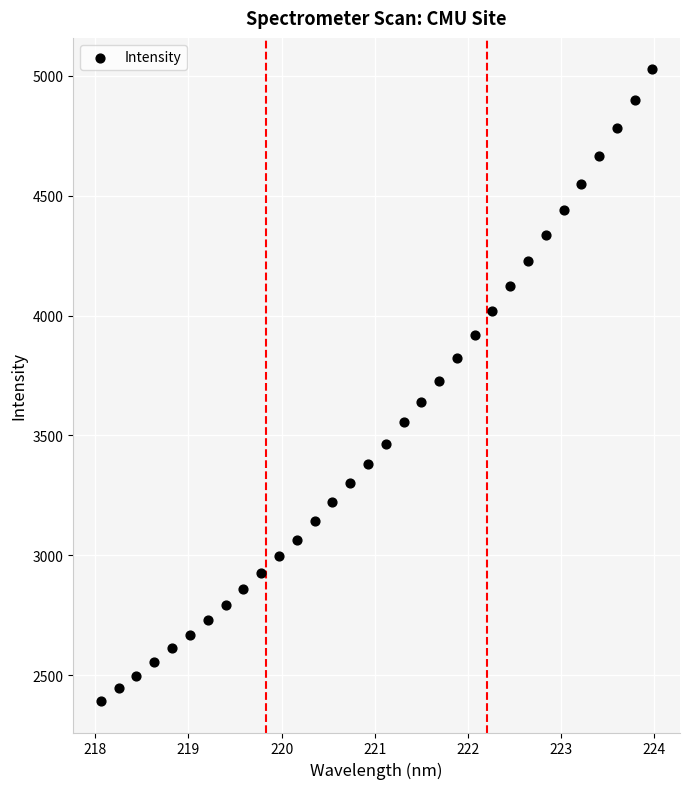

What is the range of Y values (max minus min)?

2631.9